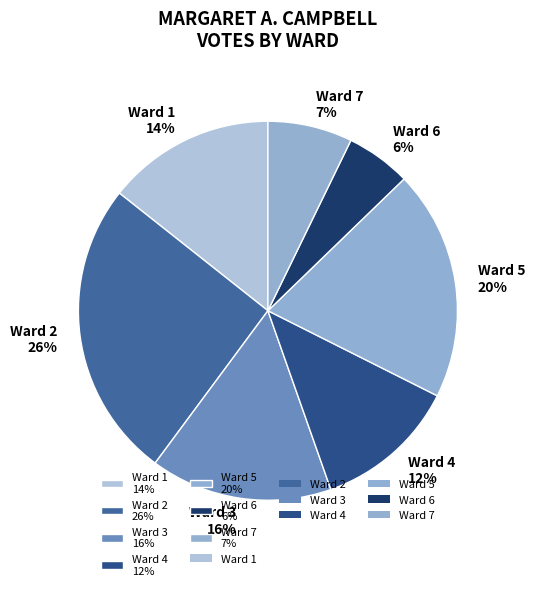

To the nearest percent, what is the difference between the Ward 2 and Ward 5 slice percentages?

6%